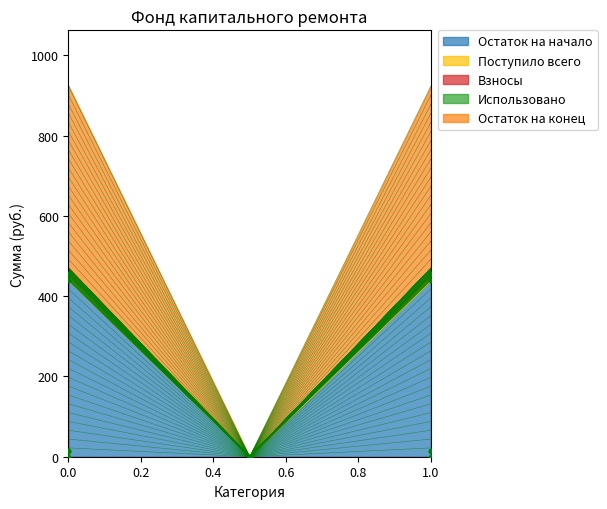

Which series has the widest spread of Y values?

Остаток на конец